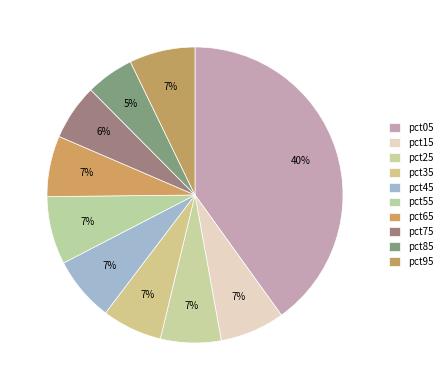

What percentage do pct75 and pct65 together represent?

12.7%